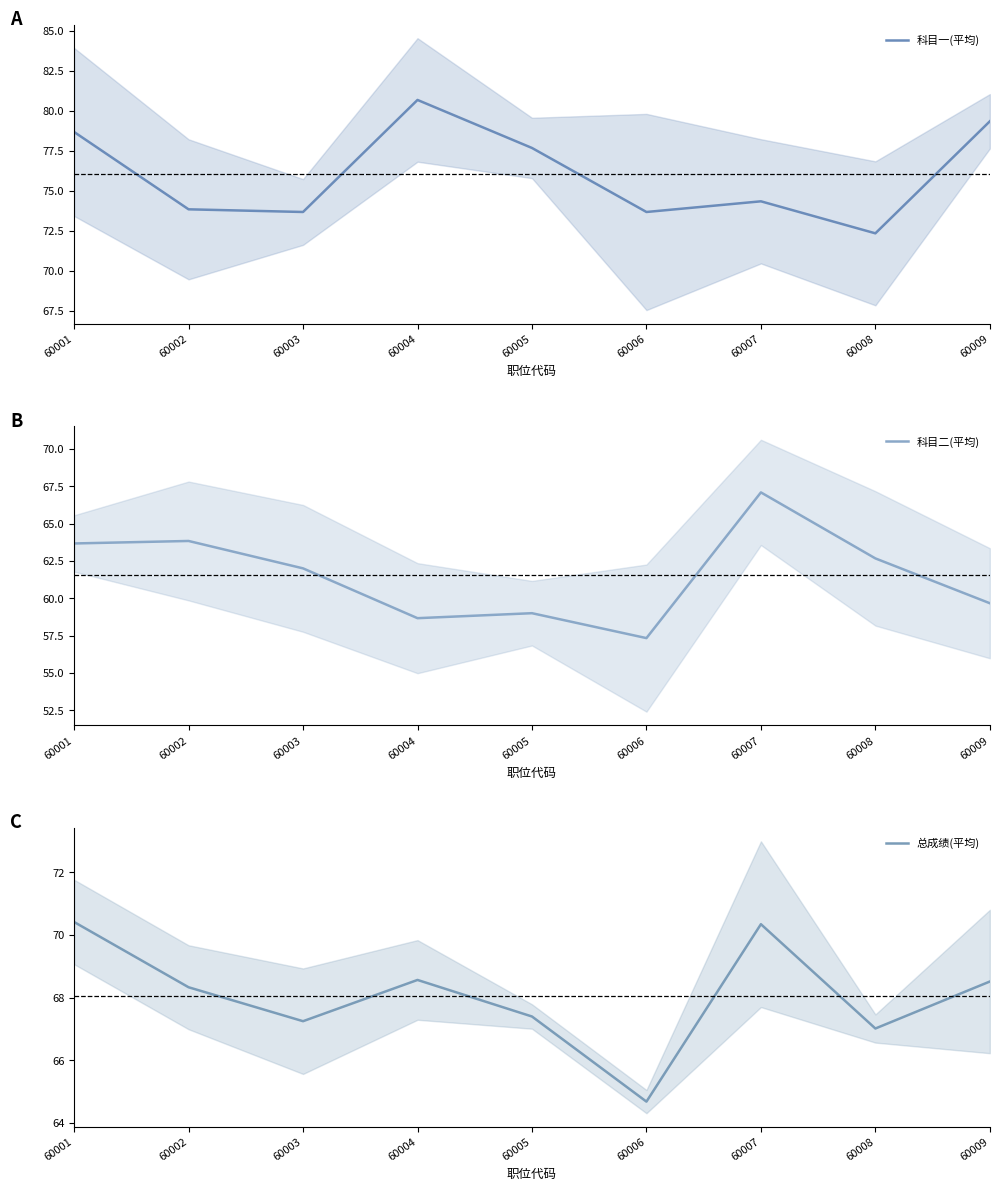

Does the chart display data point markers on the line(s)?

No